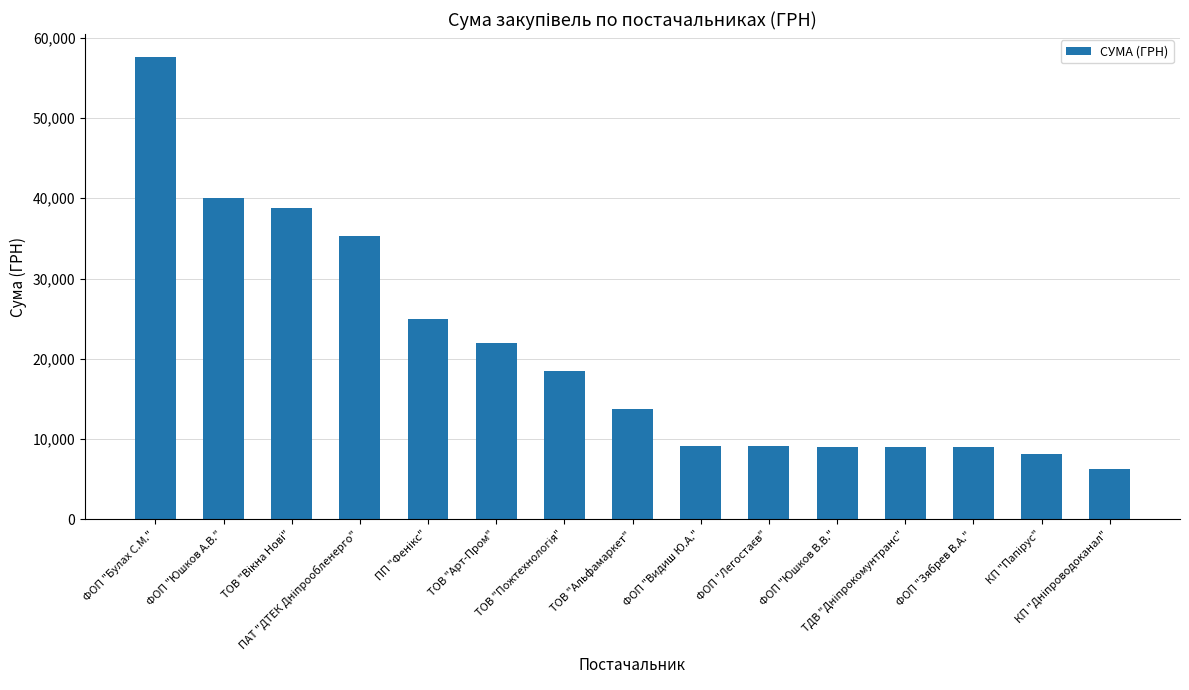

What is the smallest value displayed?

6301.5